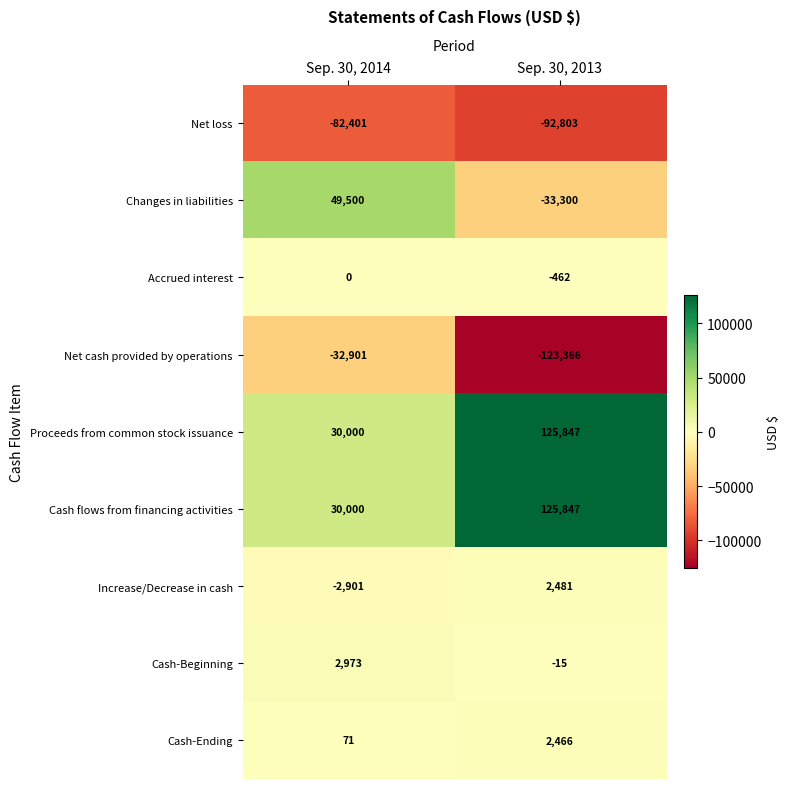

Reading left to right, transcribe all the data shown in this chart.

Net loss: -82401	-92803
Changes in liabilities: 49500	-33300
Accrued interest: 0	-462
Net cash provided by operations: -32901	-123366
Proceeds from common stock issuance: 30000	125847
Cash flows from financing activities: 30000	125847
Increase/Decrease in cash: -2901	2481
Cash-Beginning: 2973	-15
Cash-Ending: 71	2466